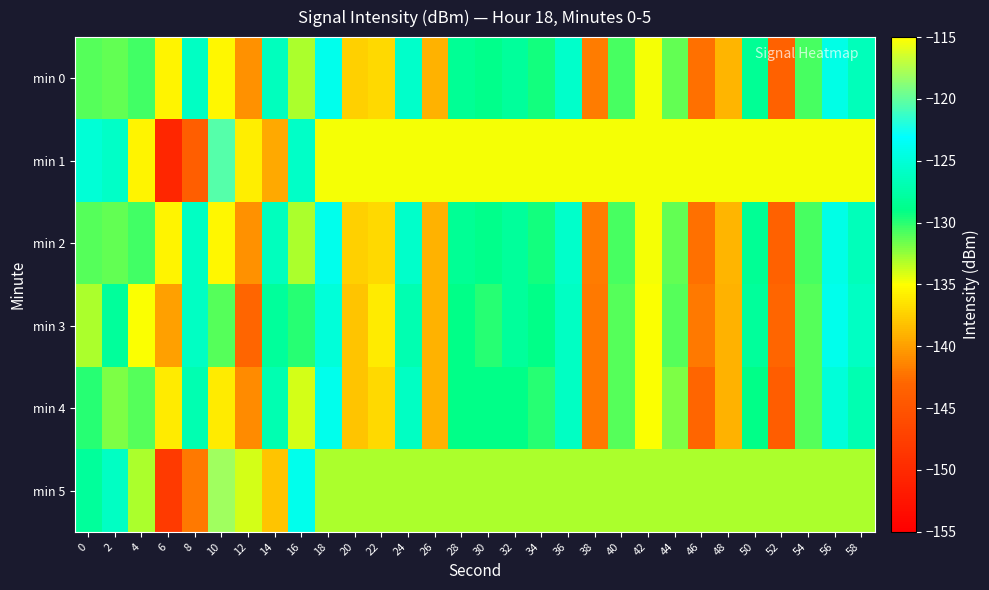

What is the total value across all series at 4?

-795.7